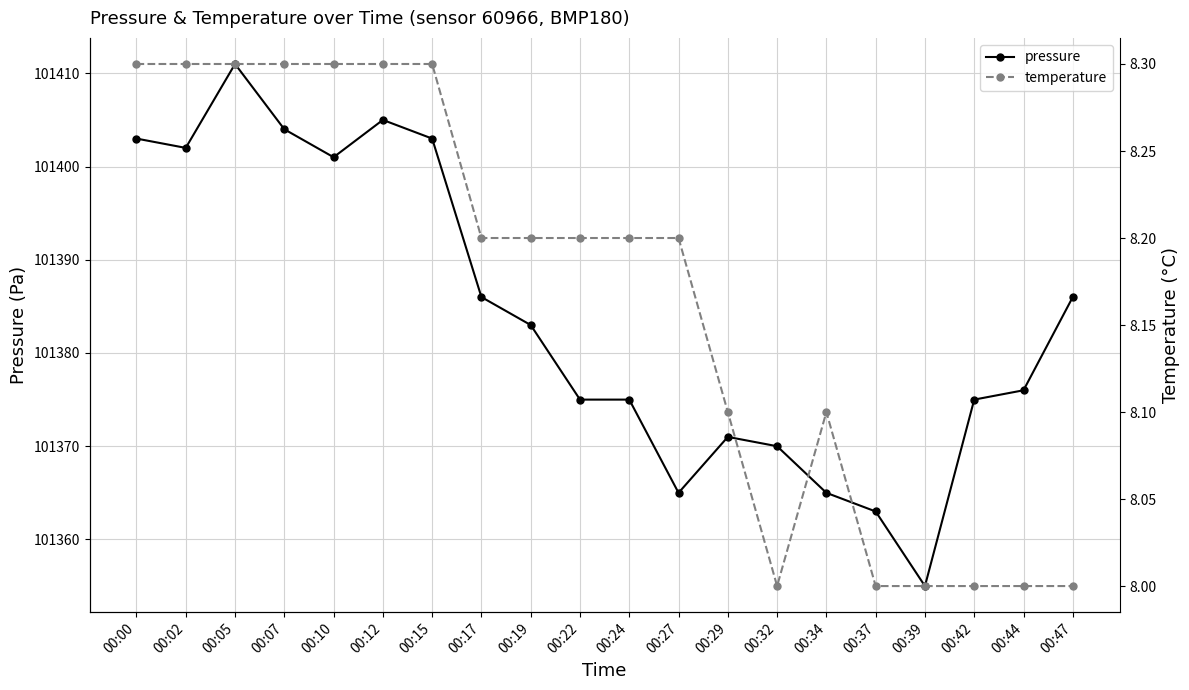

Rank the series by their average value, from highest to lowest.

pressure, temperature